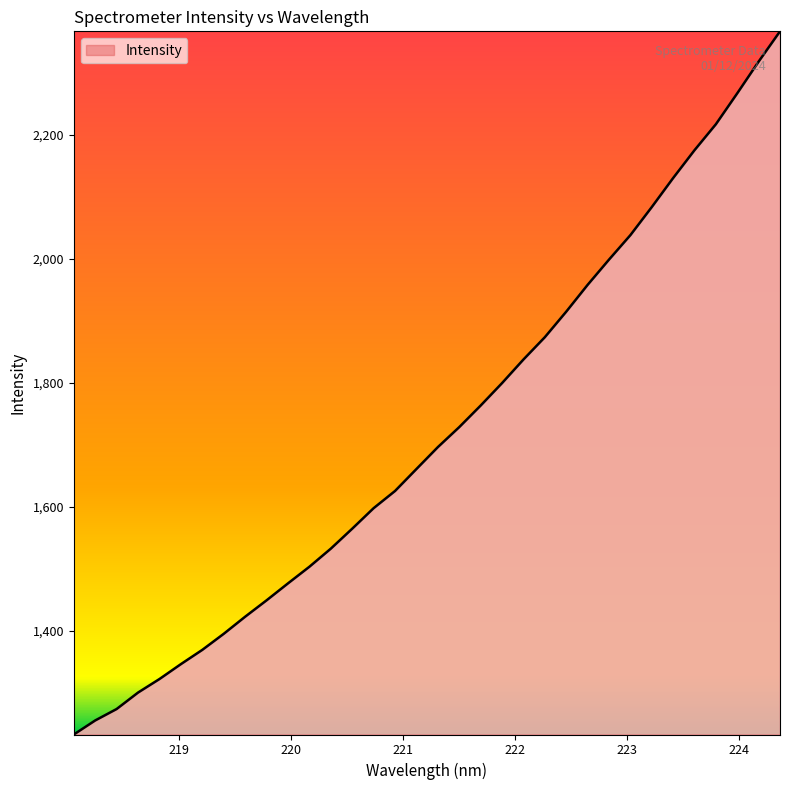

What is the maximum value shown in the chart?

2367.2